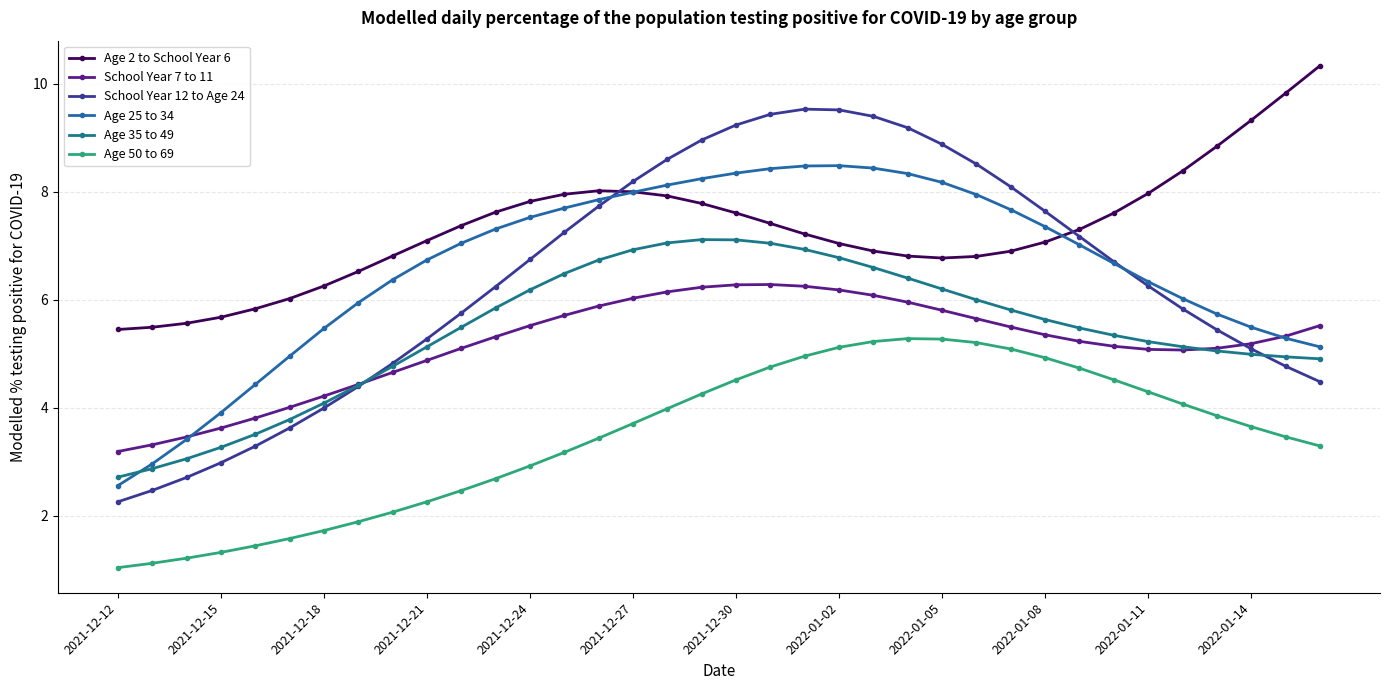

Where does the Age 50 to 69 series first go above 3?

13